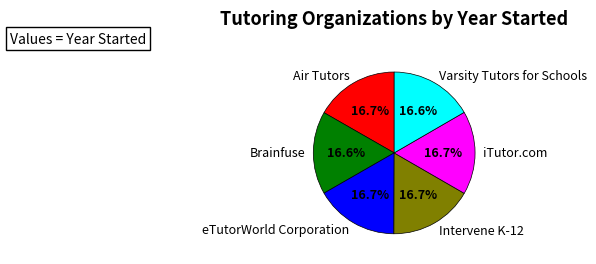

How many slices are in this pie chart?

6